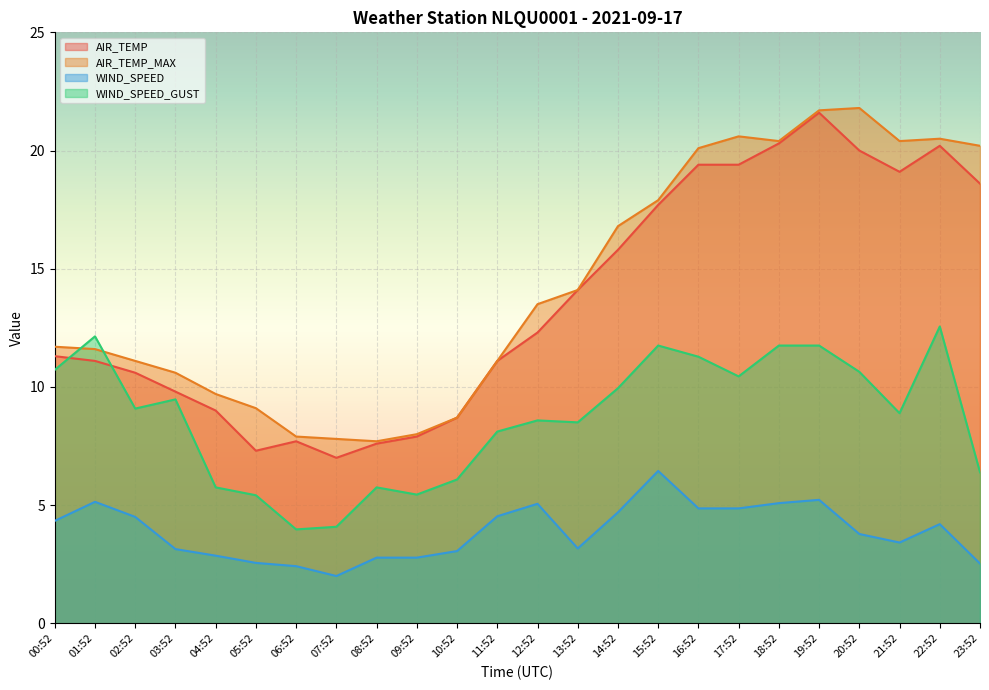

List the labels in order of AIR_TEMP_MAX value, smallest first.

08:52, 07:52, 06:52, 09:52, 10:52, 05:52, 04:52, 03:52, 02:52, 11:52, 01:52, 00:52, 12:52, 13:52, 14:52, 15:52, 16:52, 23:52, 18:52, 21:52, 22:52, 17:52, 19:52, 20:52